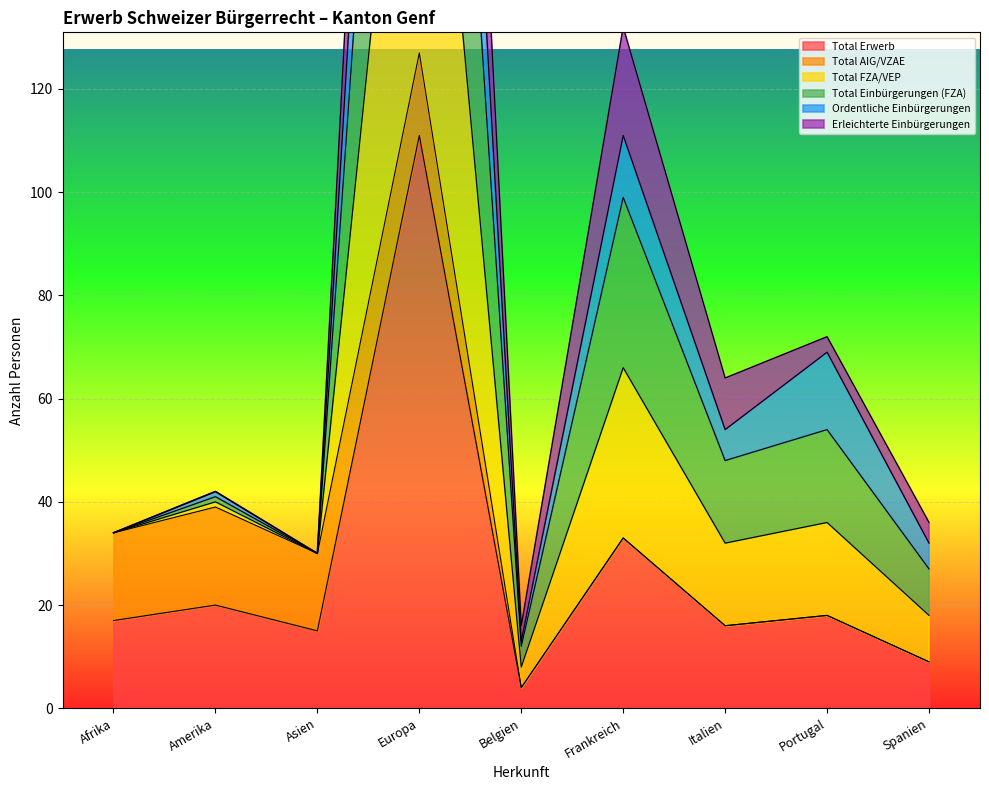

The Total FZA/VEP series shows 25 at Portugal. True or false?

False